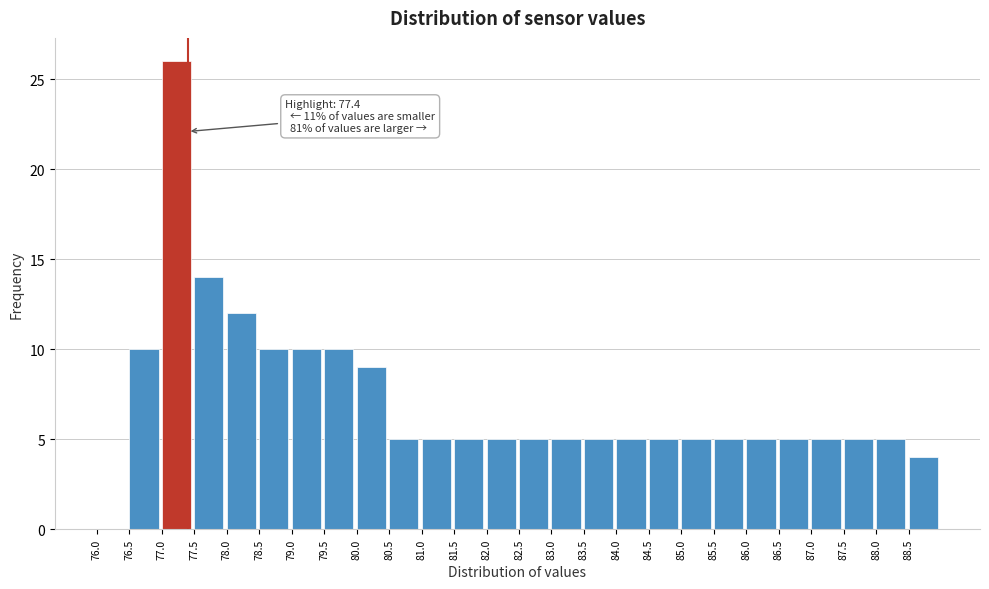

Over which range of the x-axis is the bar tallest?

77.0 to 77.5